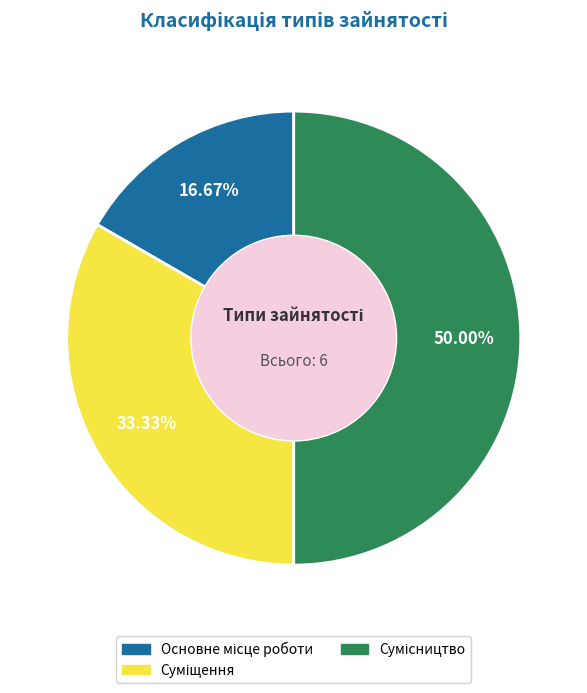

What portion of the pie excludes Сумісництво?

50.0%